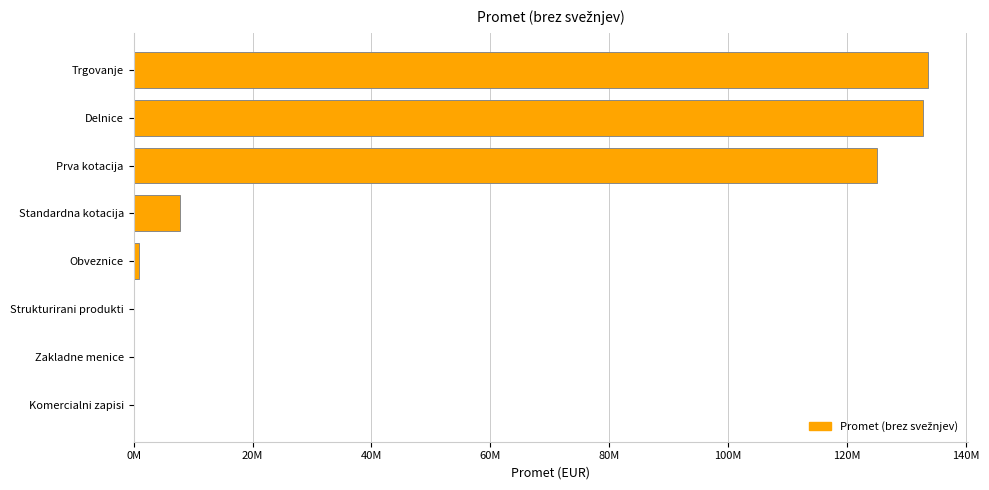

How many bars are there in total?

8